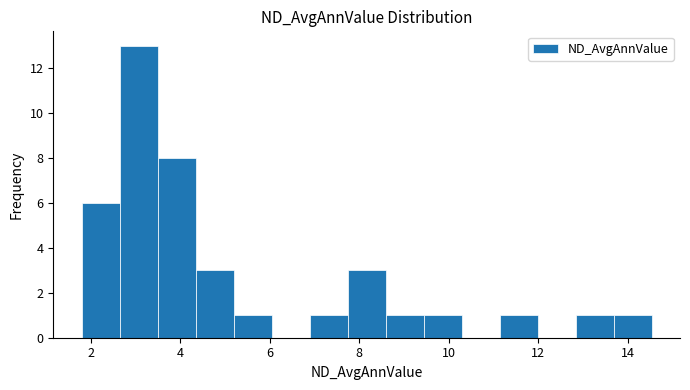

Over which range of the x-axis is the bar tallest?

2.6 to 3.4